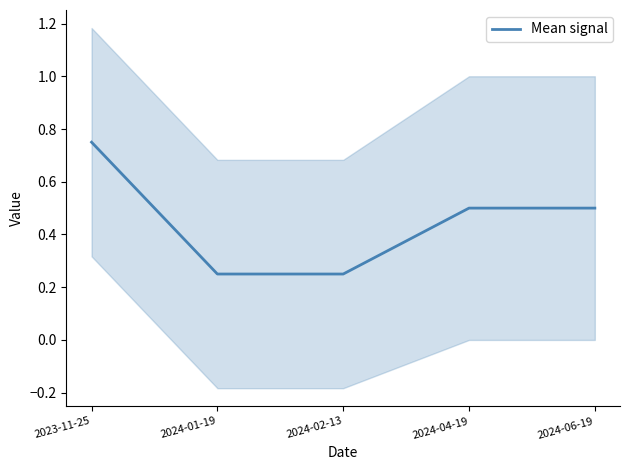

Which label corresponds to the smallest value in the chart?

2024-01-19